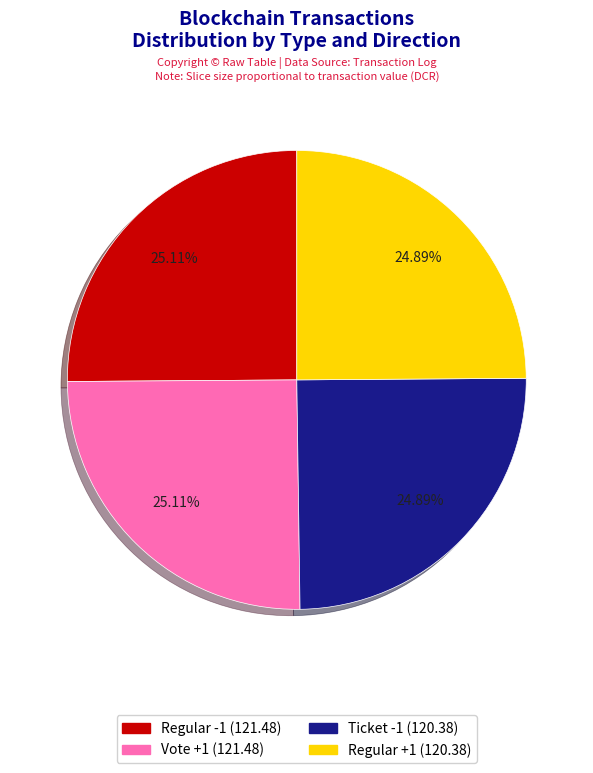

Is there a majority slice in this chart?

No